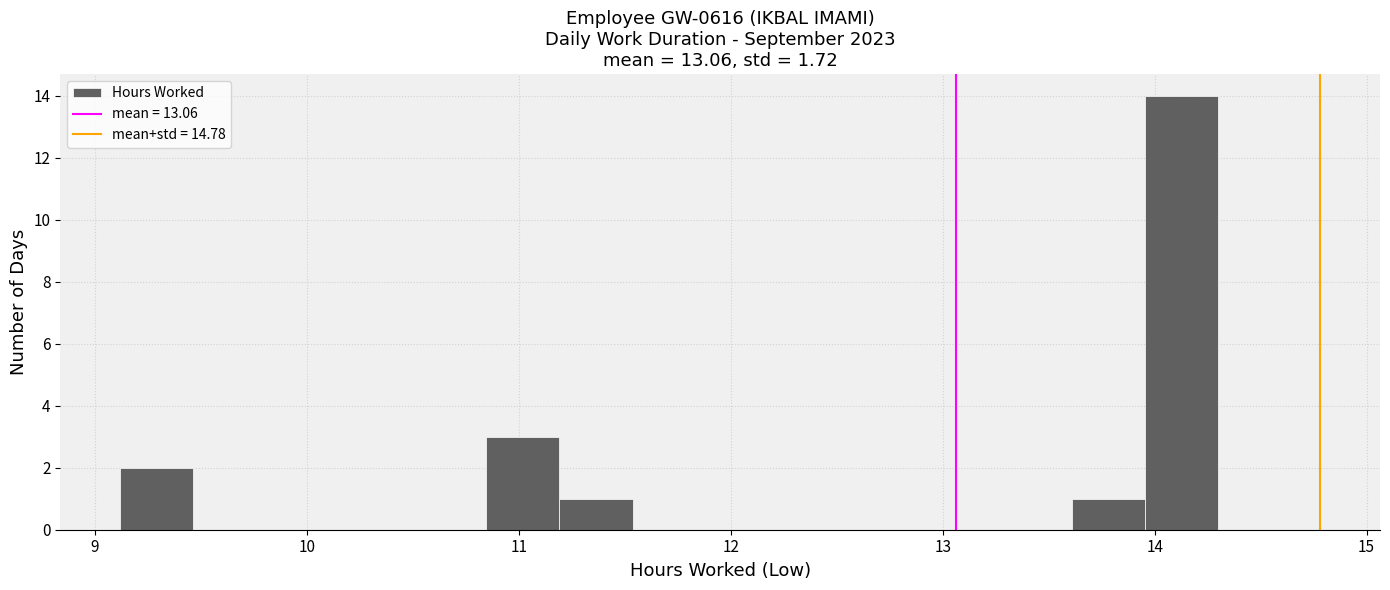

Around what value on the x-axis is the tallest bar? Give the approximate position of its centre, as read against the axis.

14.1